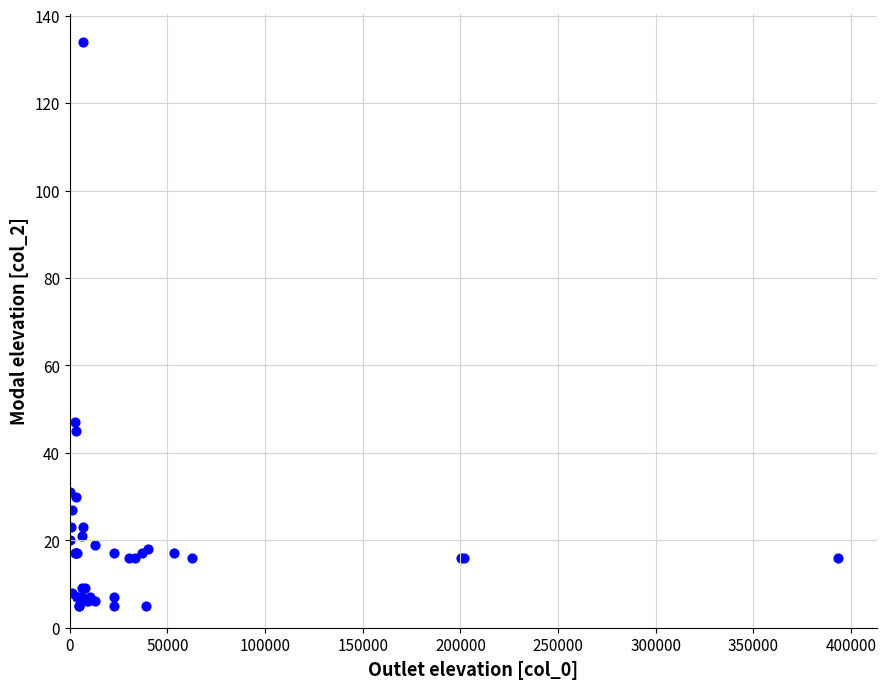

What Y value in the scatter plot is closest to 69?

47